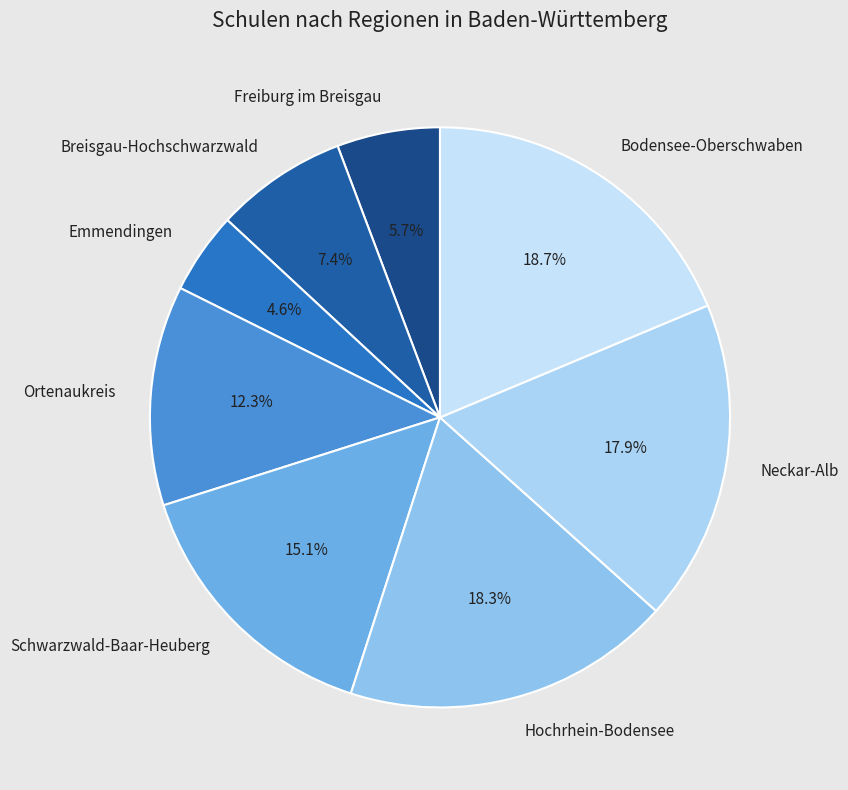

Is Bodensee-Oberschwaben the majority of the pie?

No